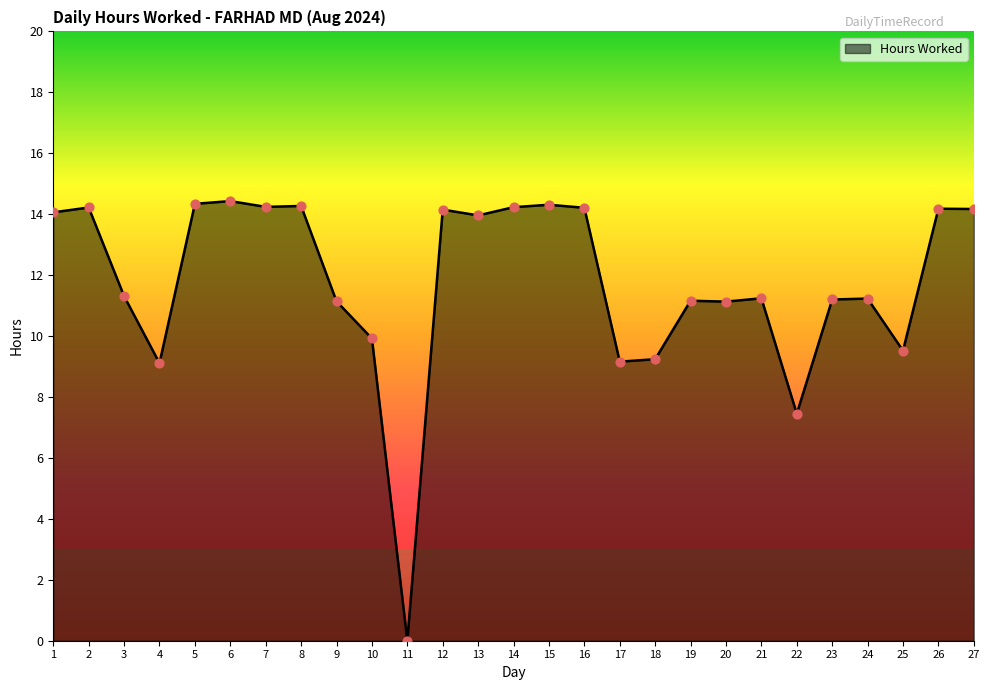

Approximately how many times larger is the value at 26 compared to 1?

1.0